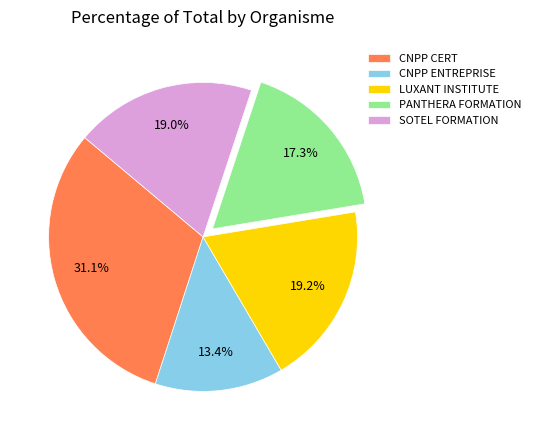

Is it true that LUXANT INSTITUTE is 9% of the pie?

False